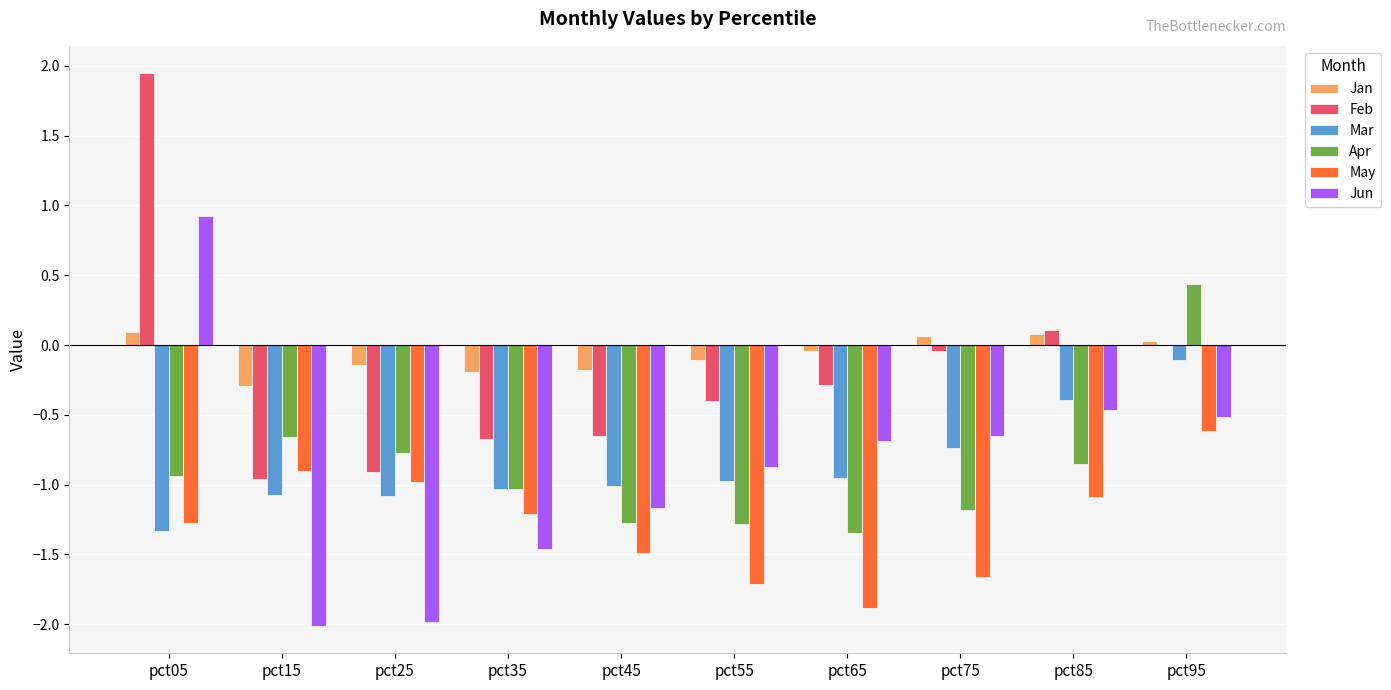

True or false: Apr has a value of -1.0 at pct35.

True